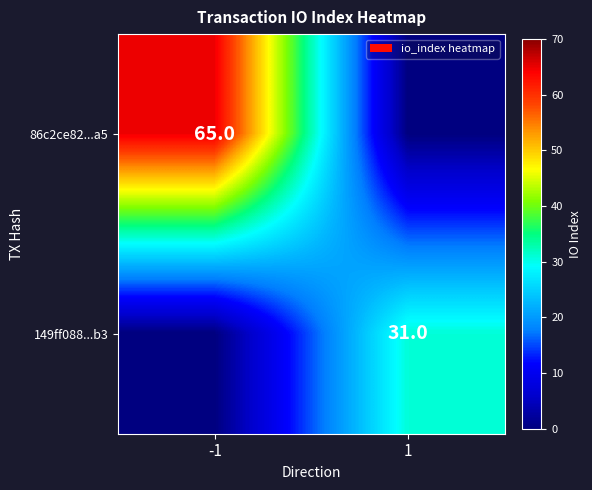

Is it true that 149ff088...b3 equals 54 at 1?

False